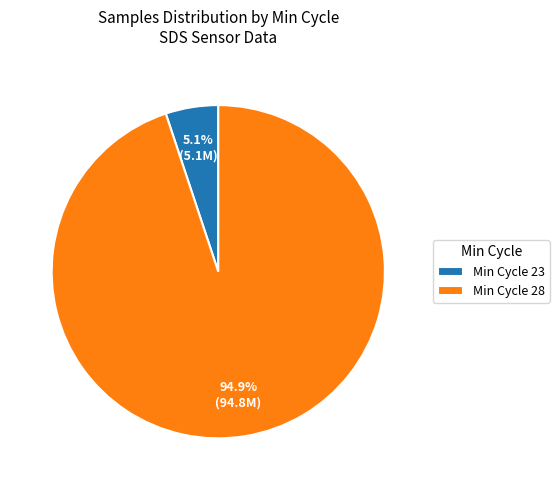

Which slice is the largest?

Min Cycle 28